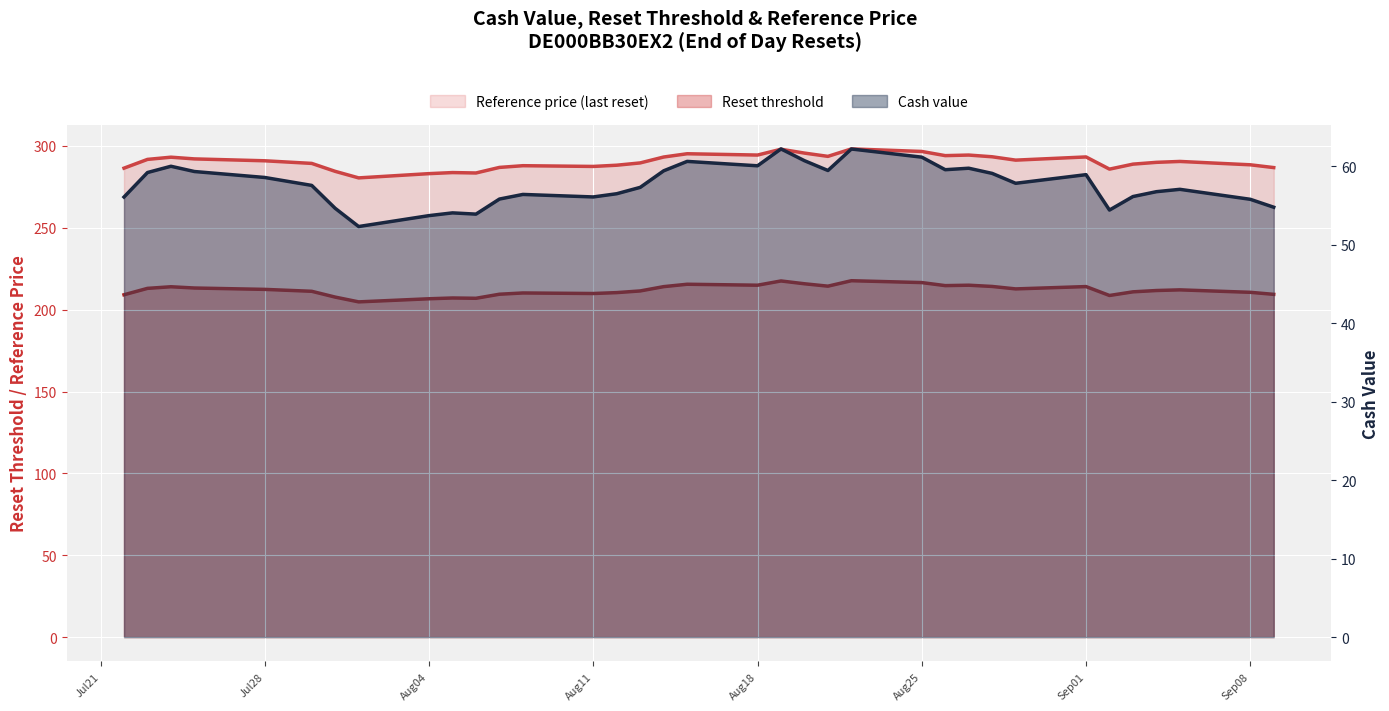

What is the highest value of the Cash value series?

62.2